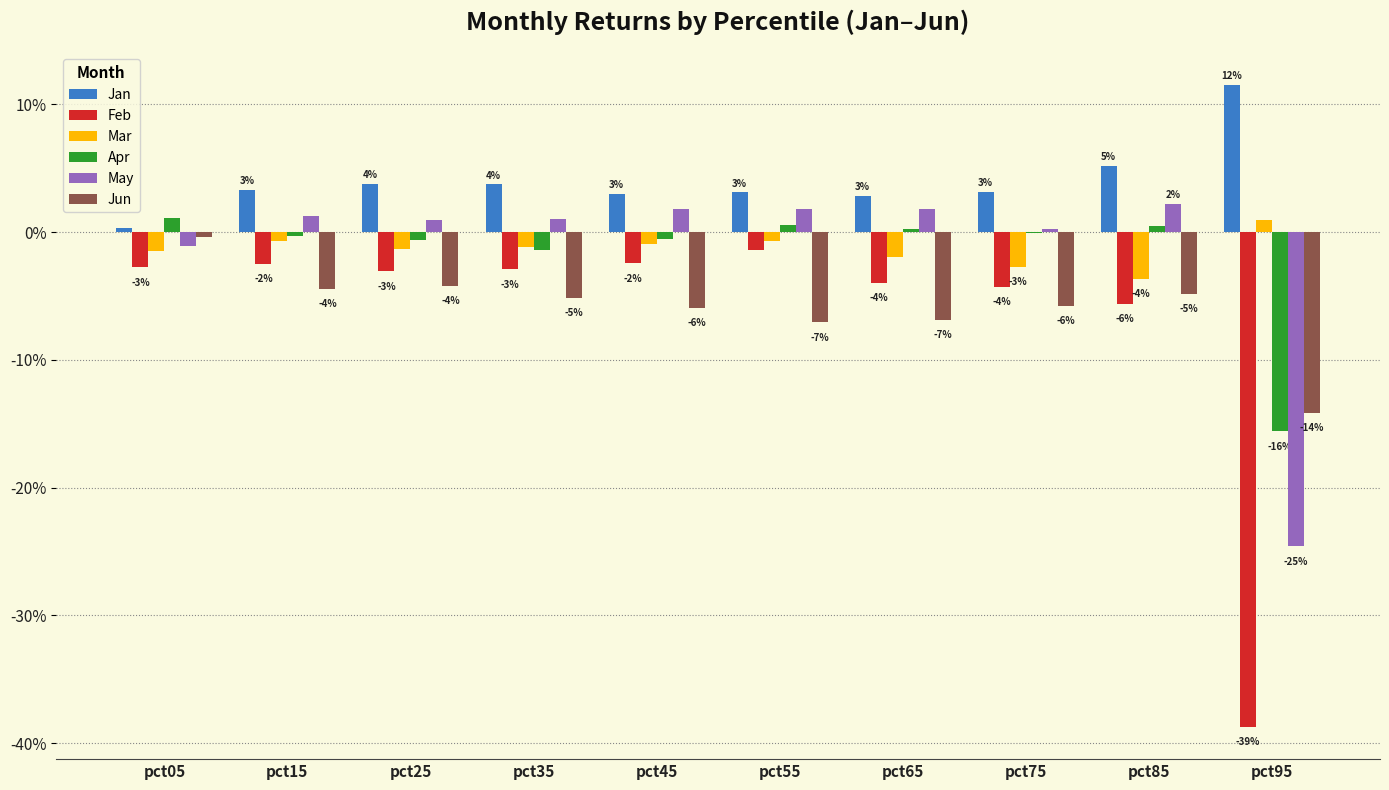

What are all the series names shown in the legend?

Jan, Feb, Mar, Apr, May, Jun